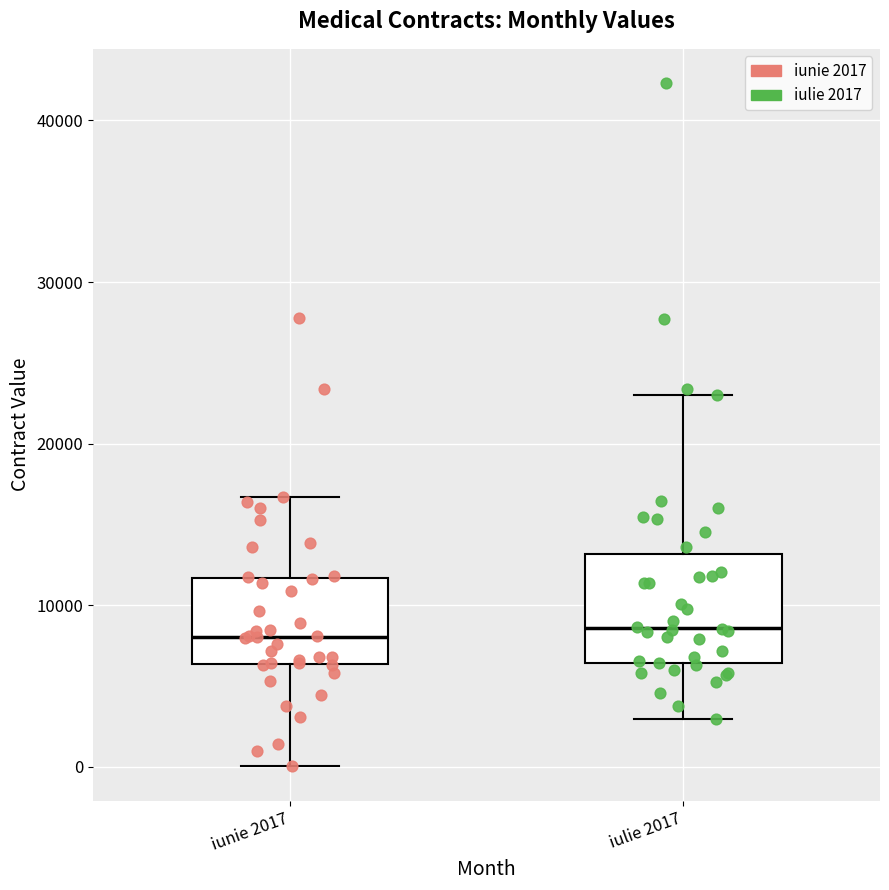

Reading left to right, read every box against the y-axis: the position of its median line, the range the box covers, and the ends of its whiskers. The values are not printed on the chart, so give them approximately, as read against the axis.

iunie 2017: median 8000, box 6000 to 12000, whiskers 0 to 17000
iulie 2017: median 9000, box 6000 to 13000, whiskers 3000 to 23000